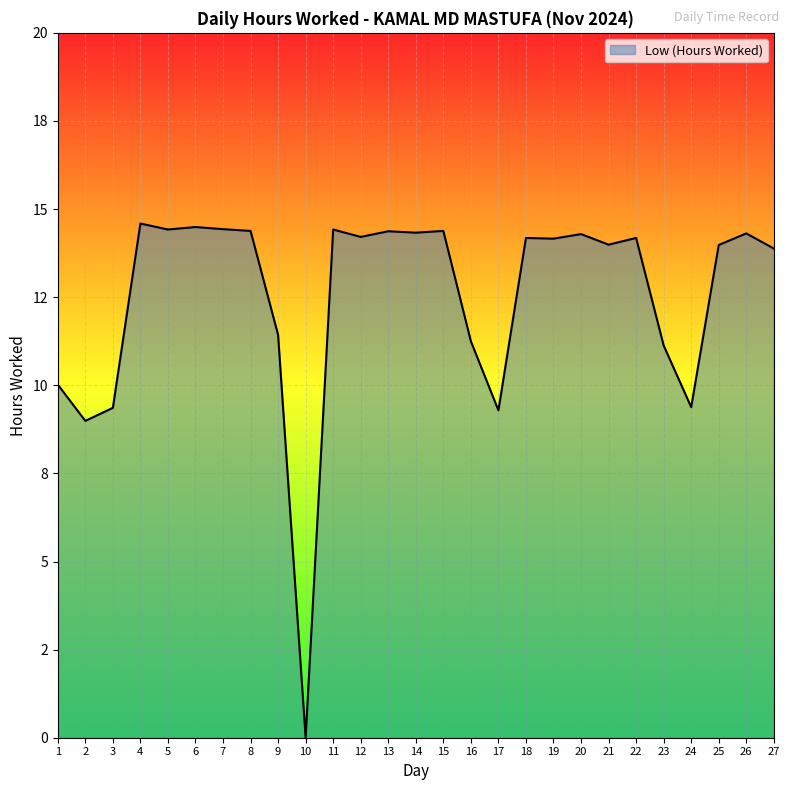

Does the chart display data point markers on the line(s)?

No